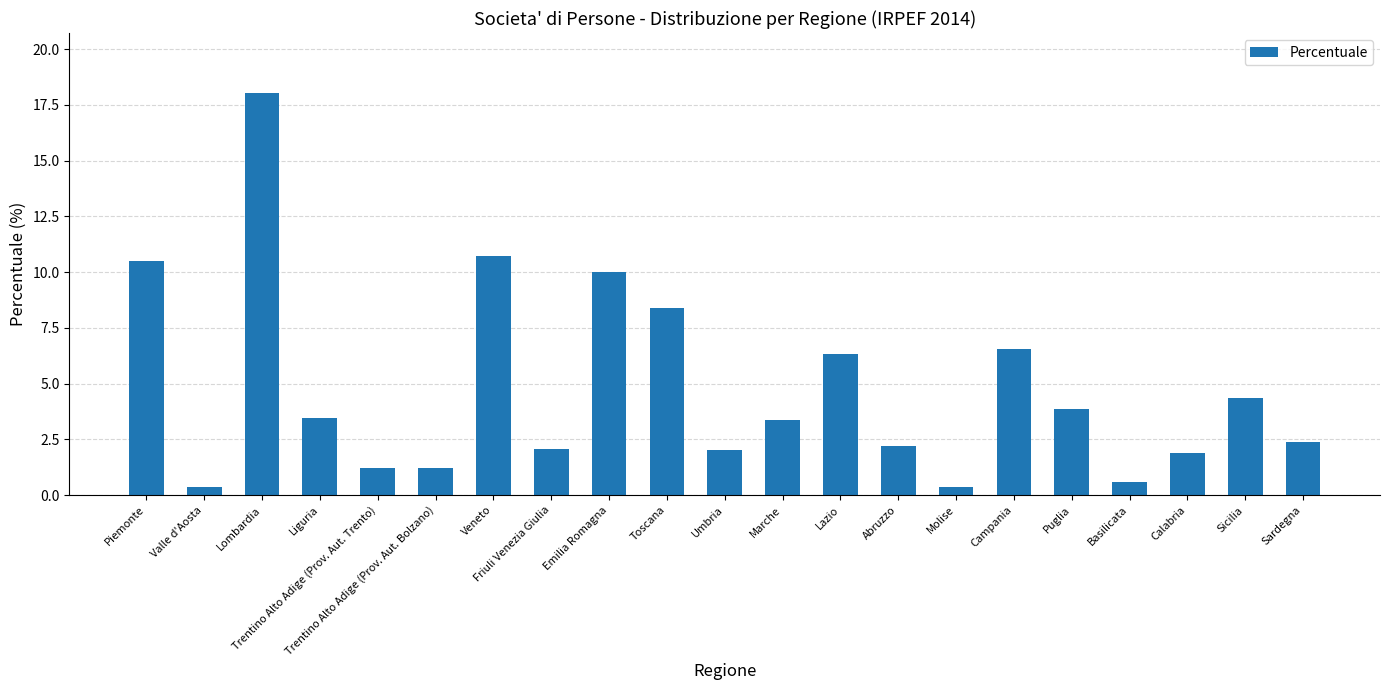

What is the change in value from Marche to Sardegna?

-1.0